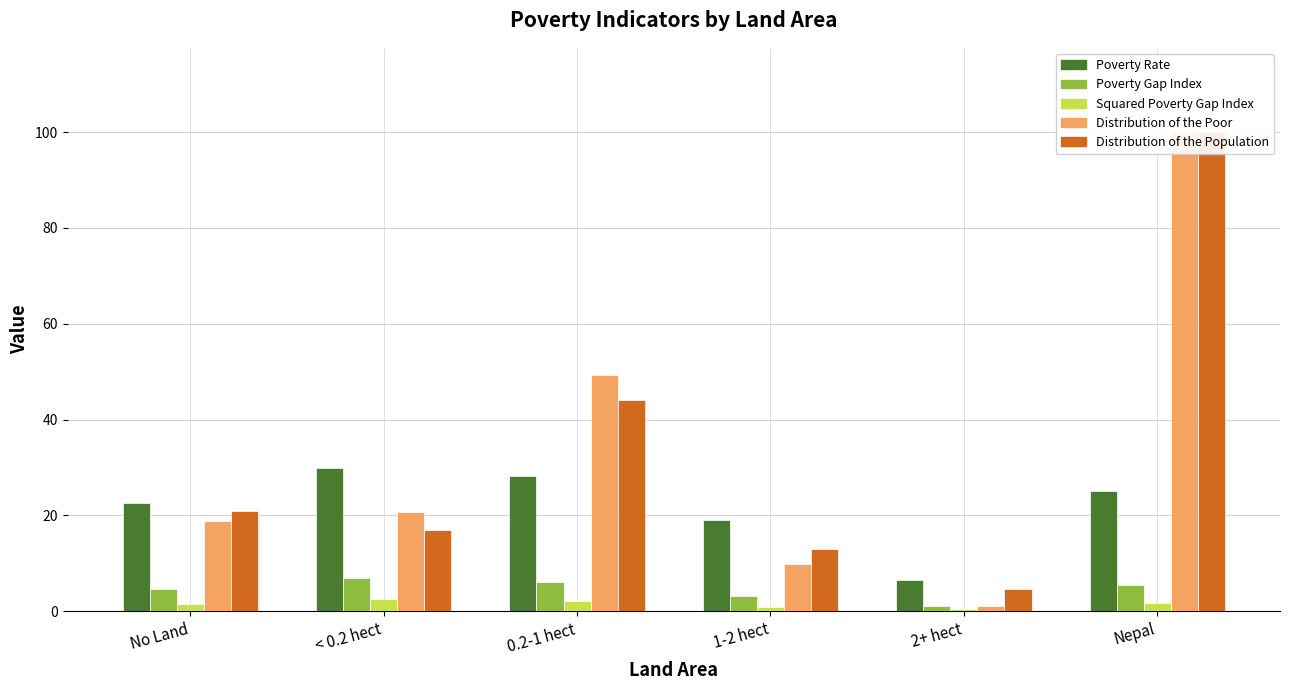

How many values in the Distribution of the Poor series are below 20?

3